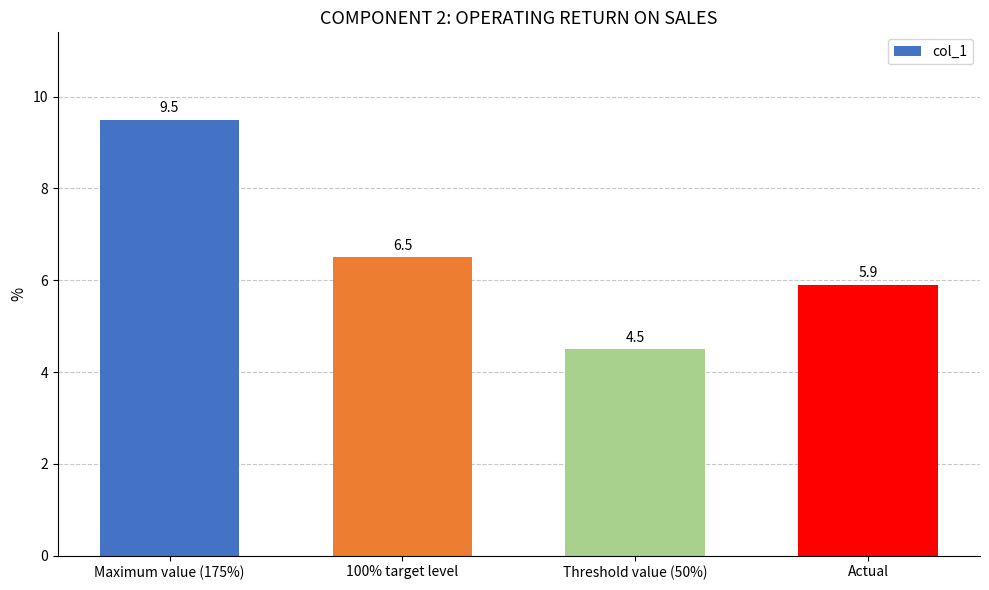

How many values are below 6?

2